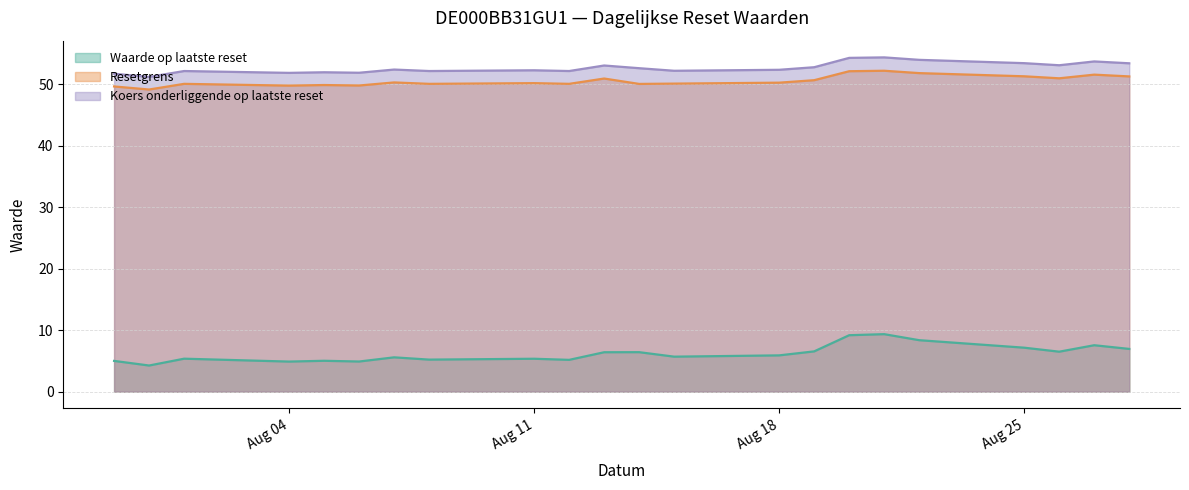

What are all the series names shown in the legend?

Waarde op laatste reset, Resetgrens, Koers onderliggende op laatste reset